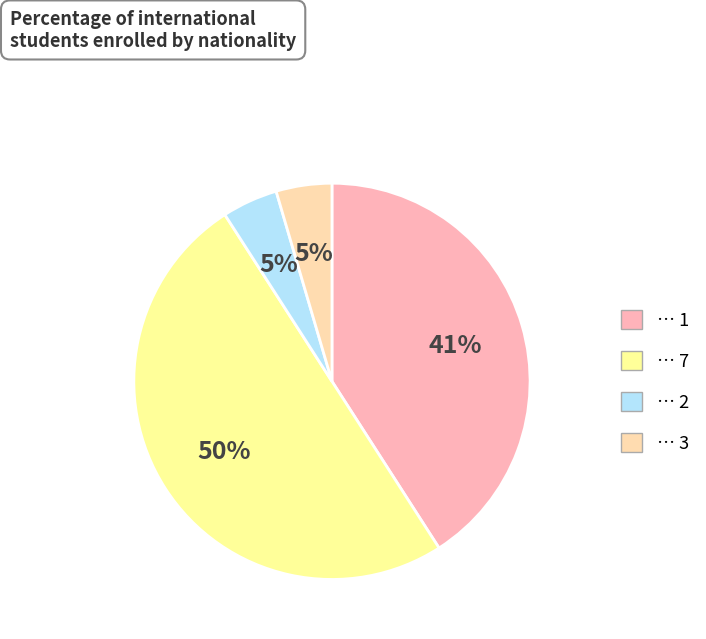

To the nearest percent, what is the difference between the largest and smallest slice percentages?

45%